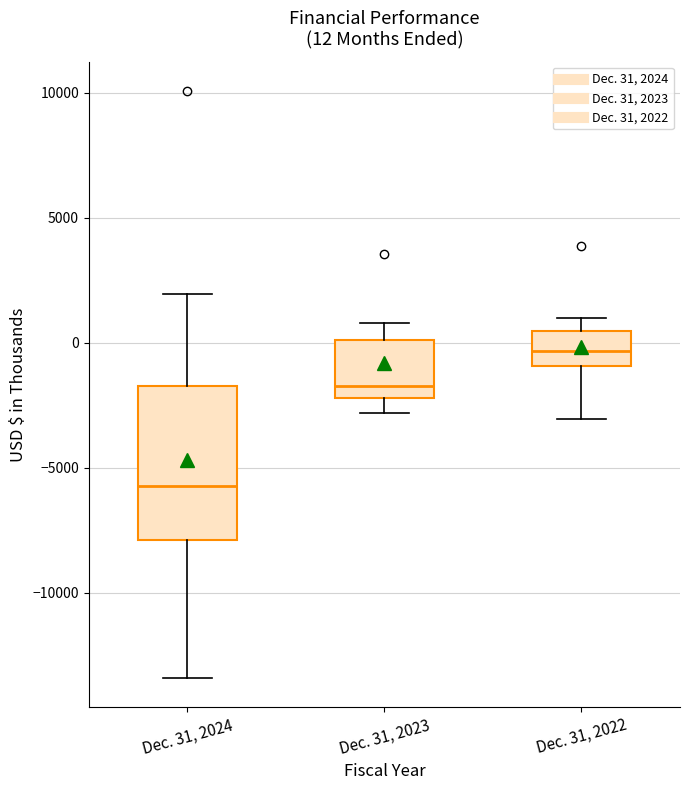

Comparing the boxes themselves (not the whiskers), which one is the tallest?

Dec. 31, 2024